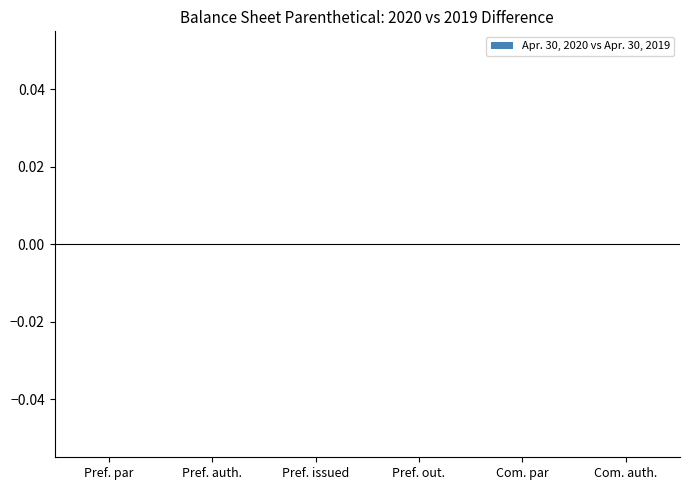

True or false: Apr. 30, 2020 has a value of 0.0 at Common par value.

False